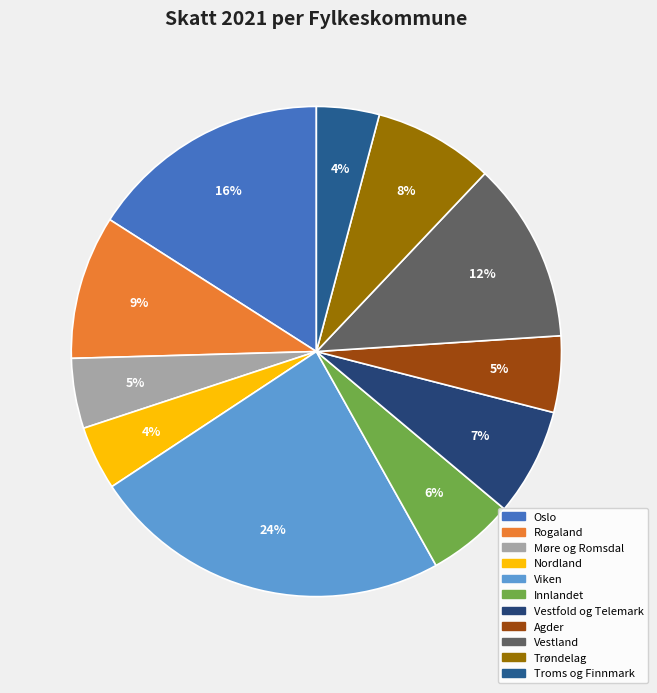

Between Viken and Agder, which is larger?

Viken